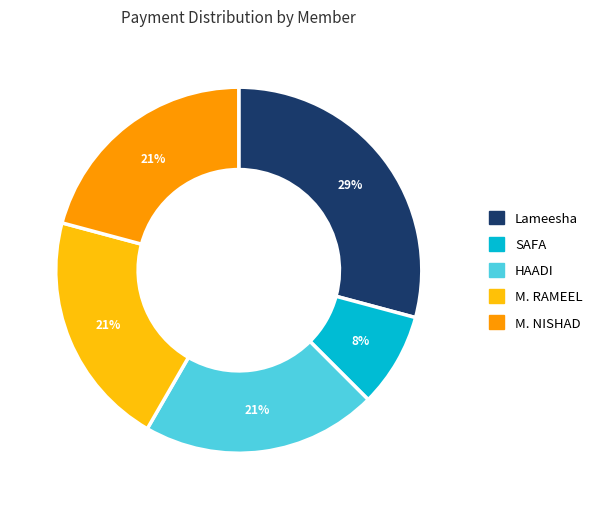

Is there a majority slice in this chart?

No